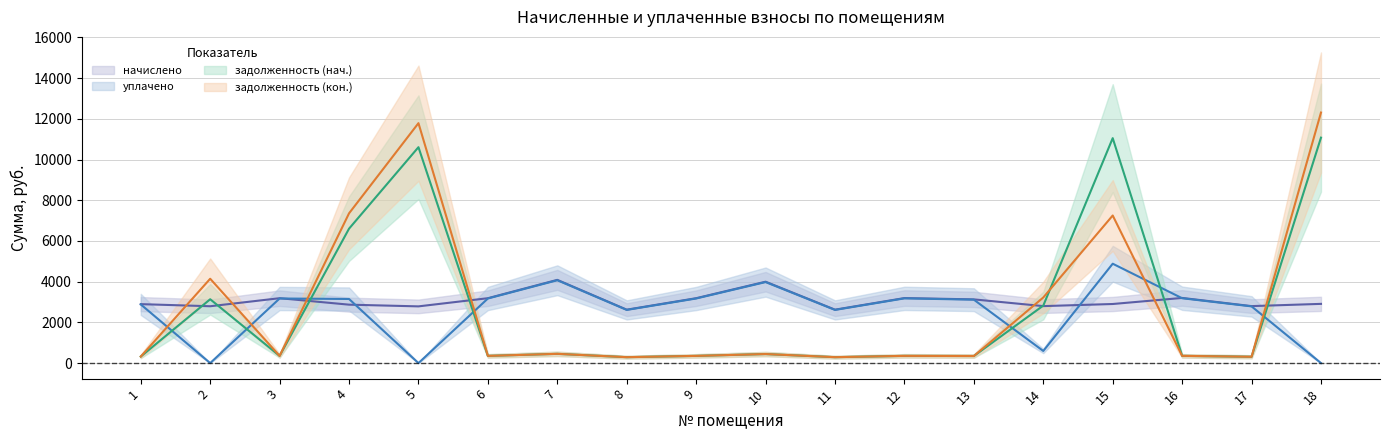

What is the difference between the highest and lowest values at 14?

2627.4